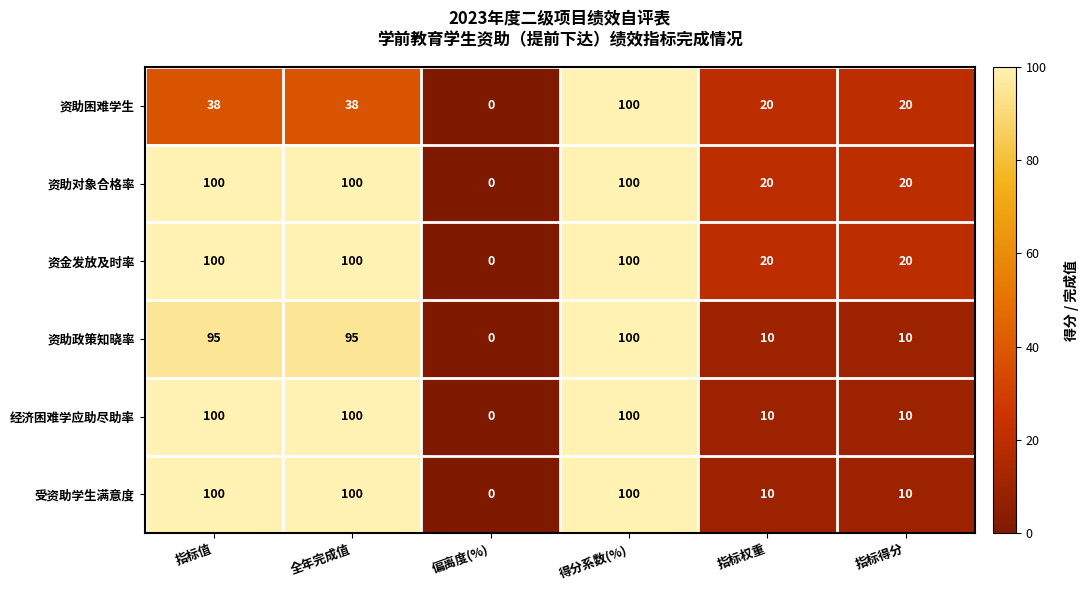

Count the number of categories in the chart.

6